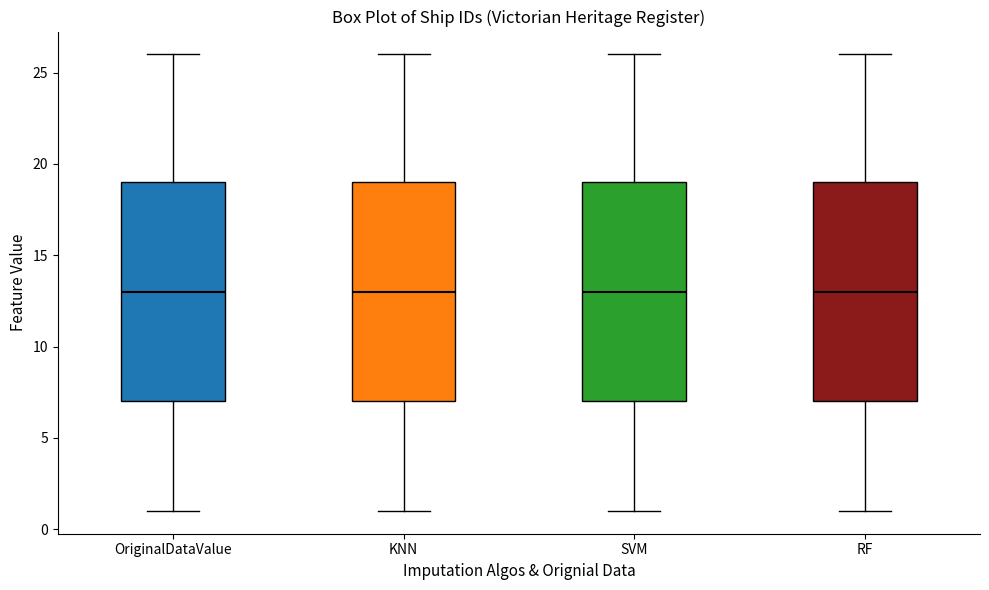

Reading left to right, read every box against the y-axis: the position of its median line, the range the box covers, and the ends of its whiskers. The values are not printed on the chart, so give them approximately, as read against the axis.

OriginalDataValue: median 13, box 7 to 19, whiskers 1 to 26
KNN: median 13, box 7 to 19, whiskers 1 to 26
SVM: median 13, box 7 to 19, whiskers 1 to 26
RF: median 13, box 7 to 19, whiskers 1 to 26